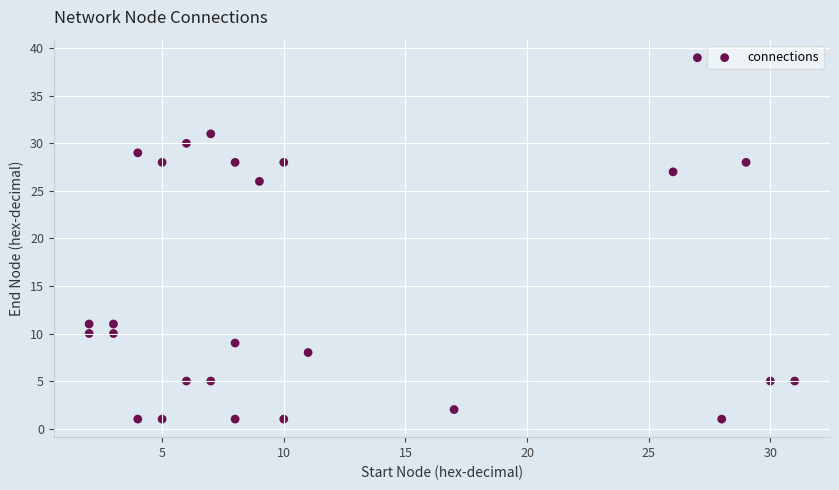

What Y value in the scatter plot is closest to 20?

26